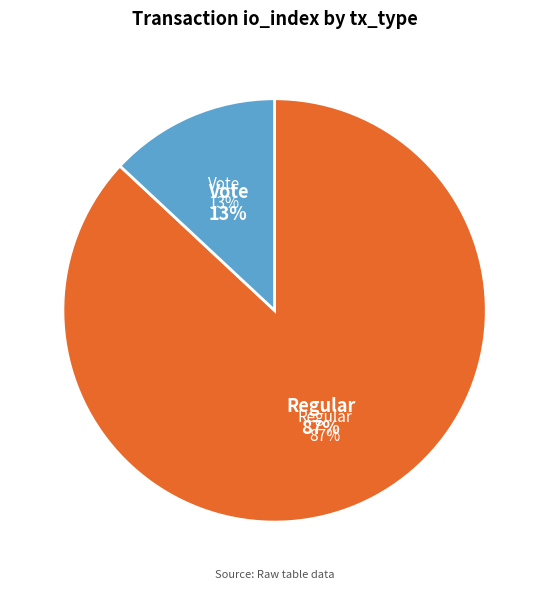

Is there a majority slice in this chart?

Yes